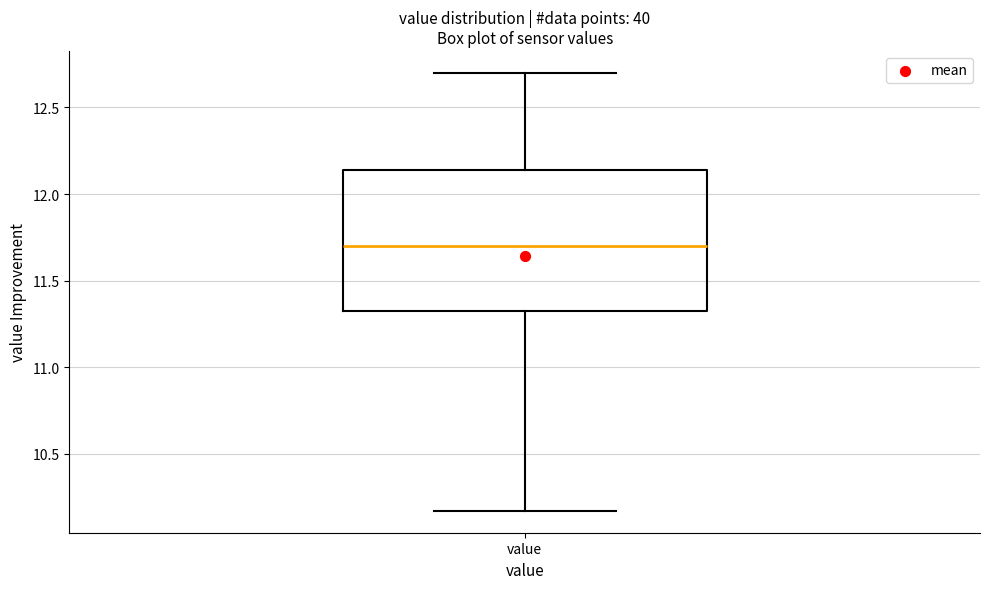

Read this box plot against the y-axis: the position of the median line, the range covered by the box, and the ends of both whiskers. The values are not printed on the chart, so give them approximately, as read against the axis.

median 11.70, box 11.30 to 12.15, whiskers 10.15 to 12.70